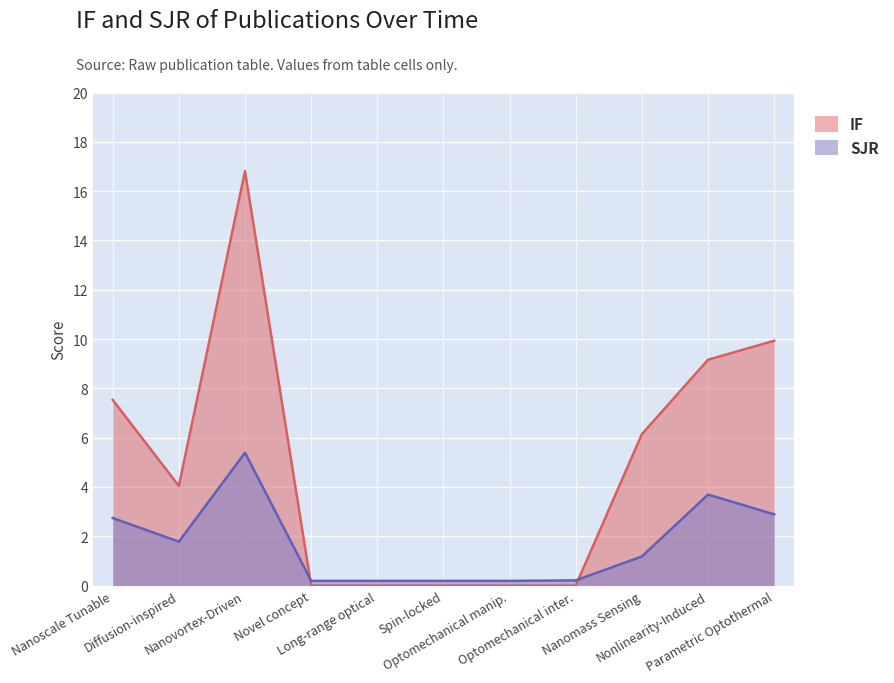

In SJR, how many points are higher than both neighbors (excluding endpoints)?

2